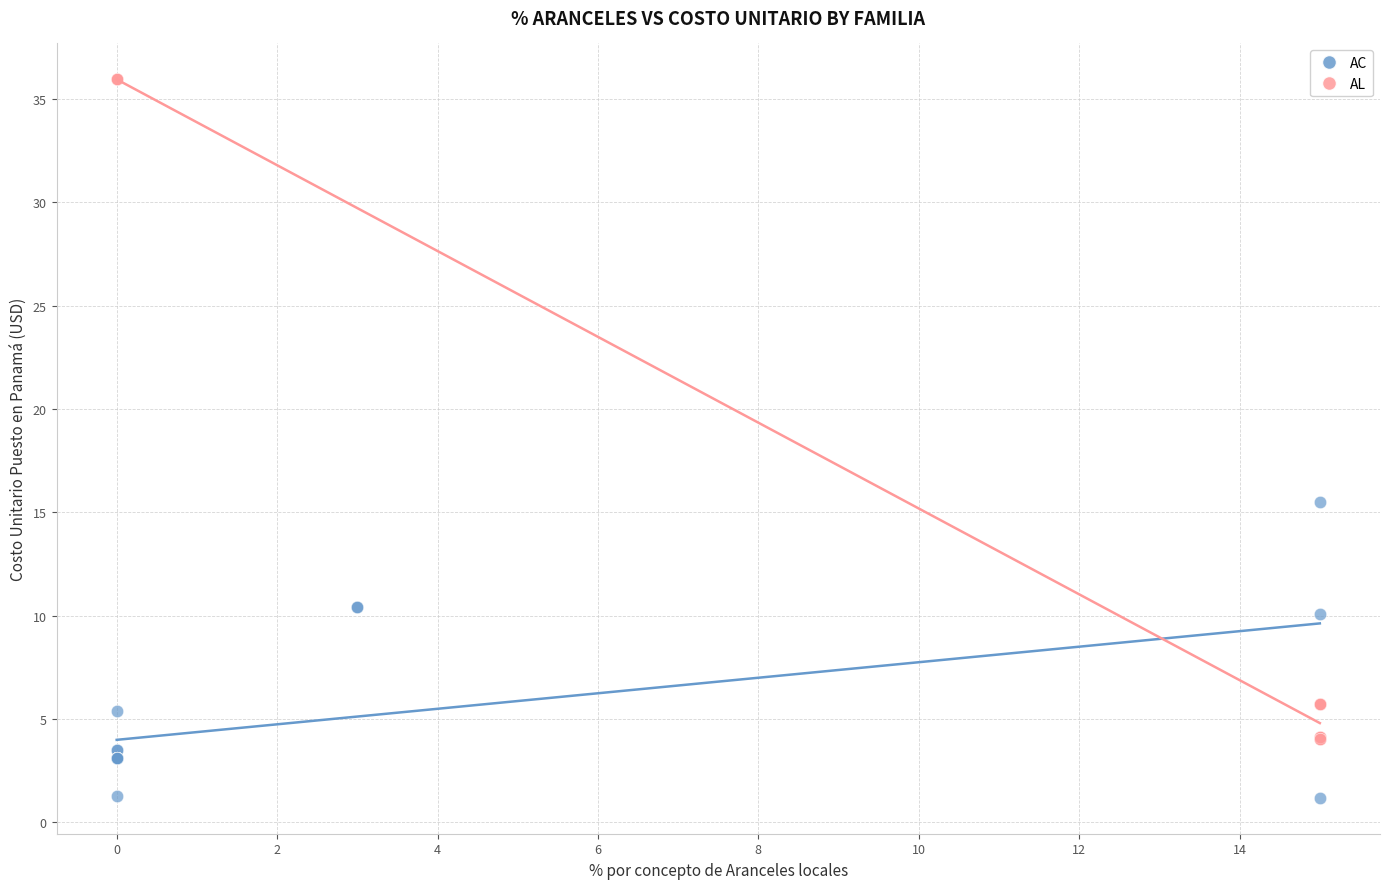

Which series reaches the minimum Y coordinate?

AC